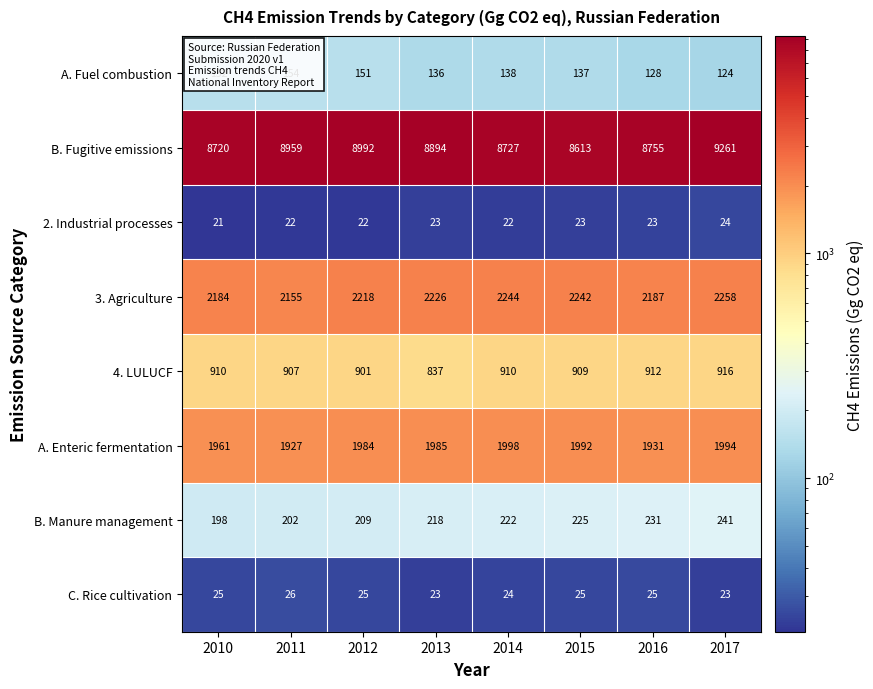

What value does the 3. Agriculture series have at 2016, to the nearest 5?

2185